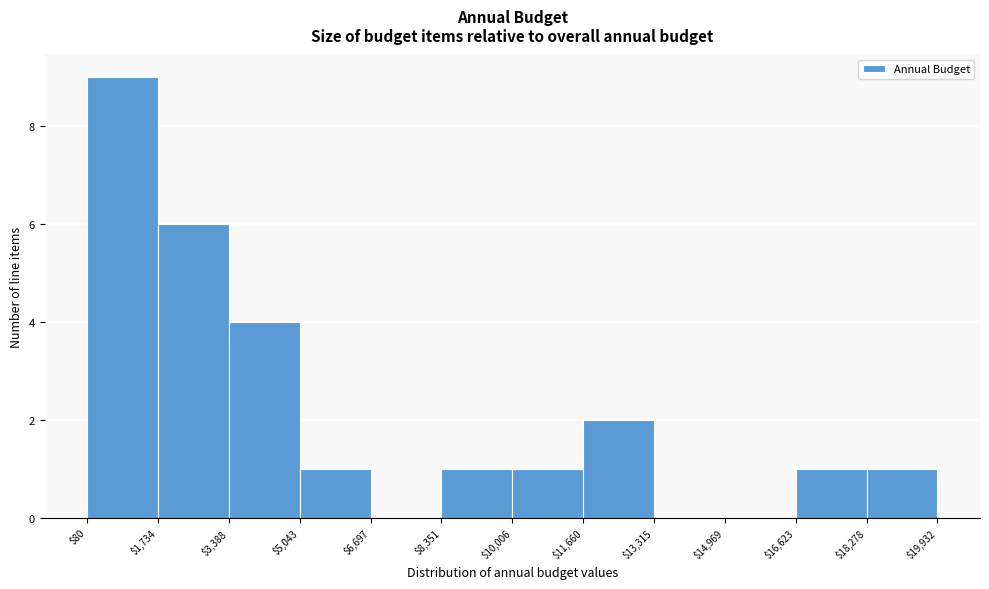

Which range on the x-axis has the tallest bar?

$80 to $1,734